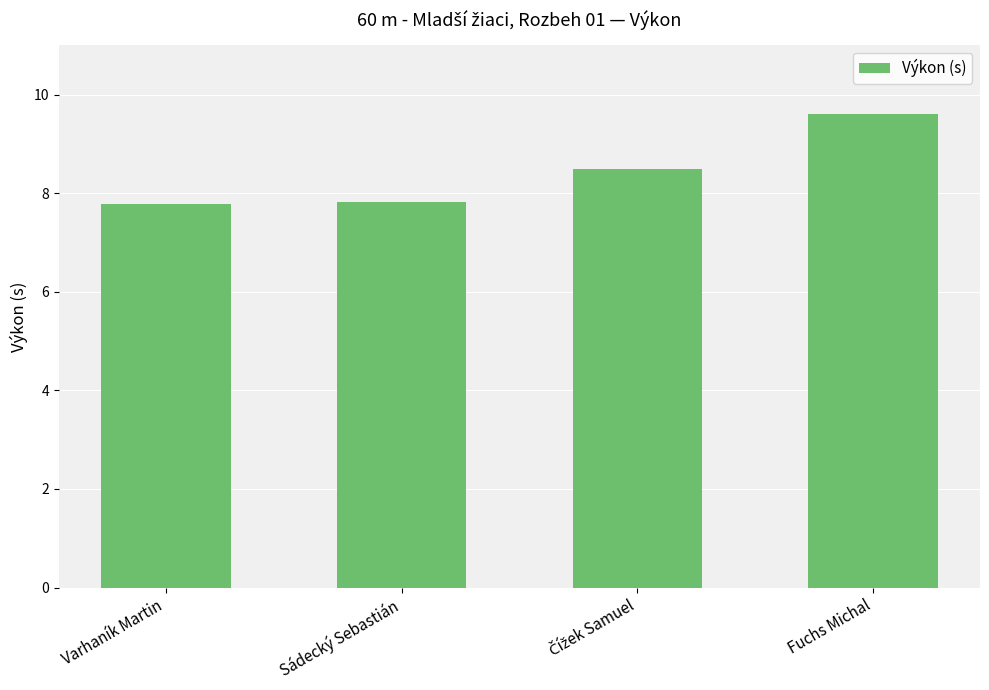

Reading right to left, what are all the values shown in this chart?

9.6	8.5	7.8	7.8